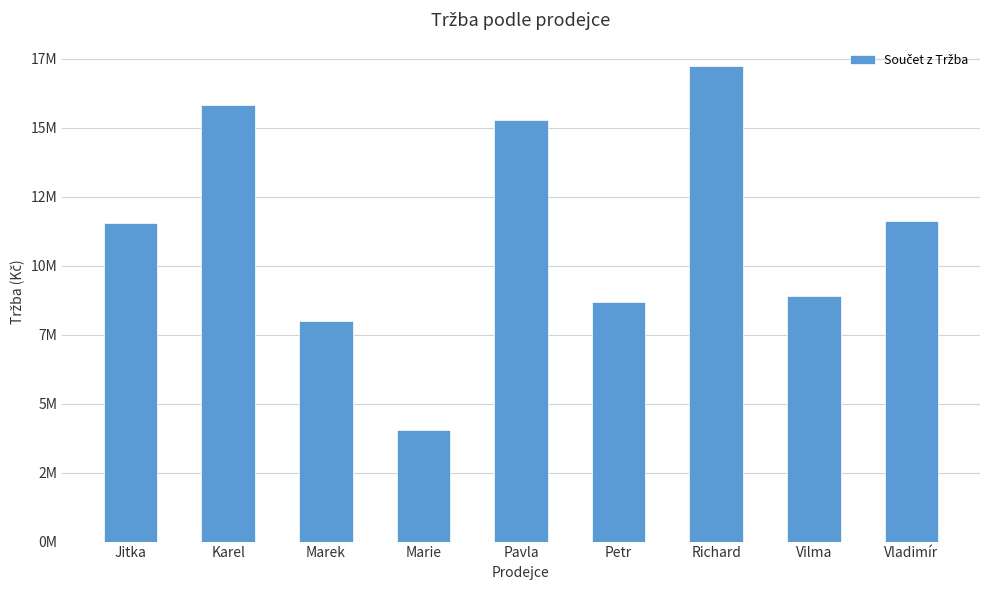

Reading right to left, what are all the values shown in this chart?

Vladimír=11623720	Vilma=8915220	Richard=17222540	Petr=8674150	Pavla=15276550	Marie=4035000	Marek=7989070	Karel=15811820	Jitka=11542180